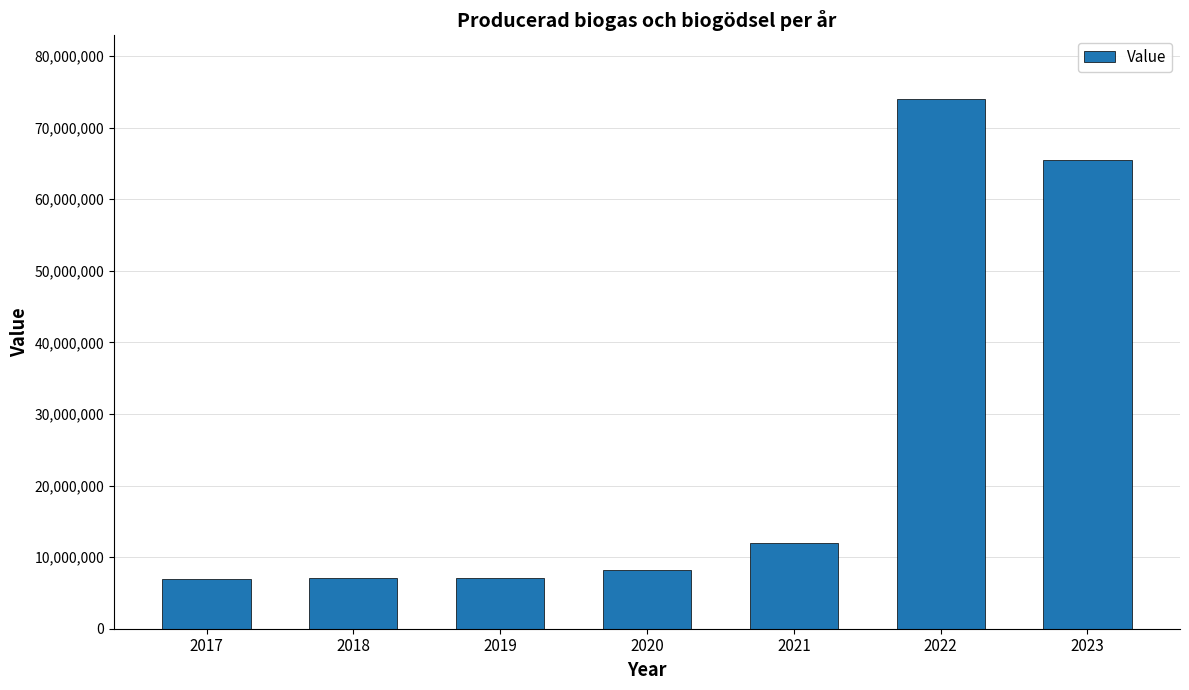

Approximately how many times larger is the value at 2020 compared to 2021?

0.7